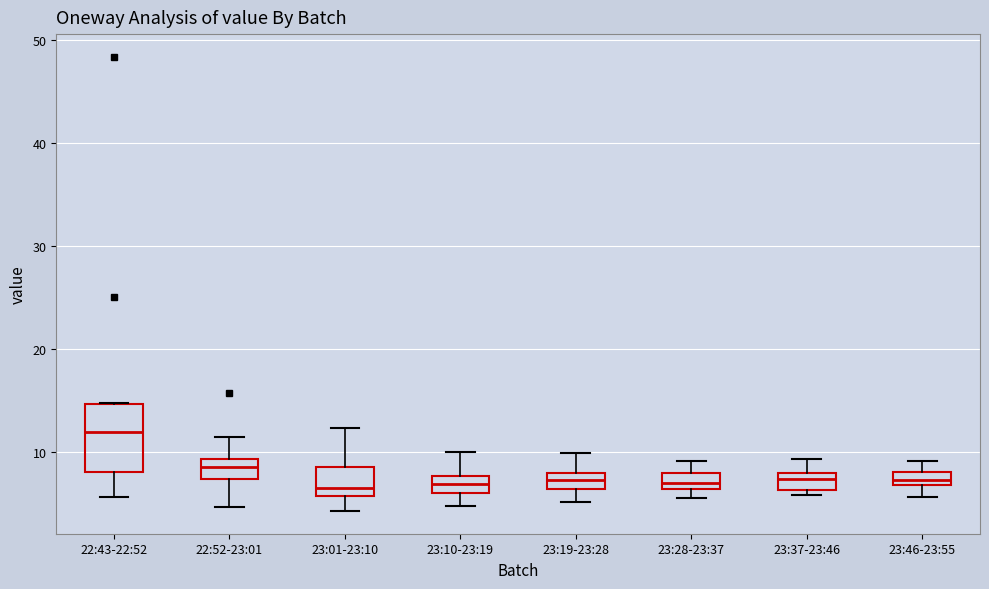

Comparing the boxes themselves (not the whiskers), which one is the tallest?

22:43-22:52